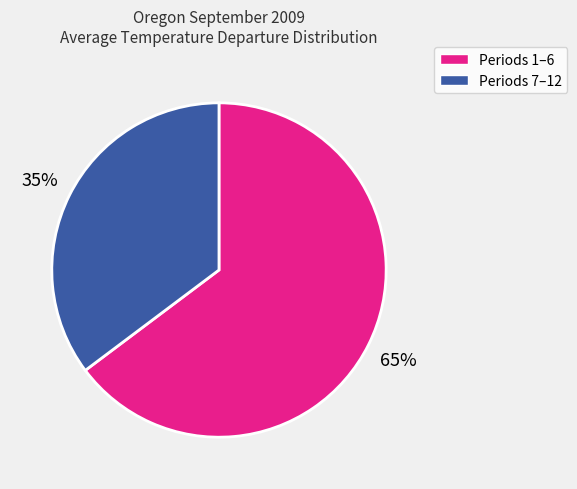

To the nearest percent, what is the difference between the largest and smallest slice percentages?

30%